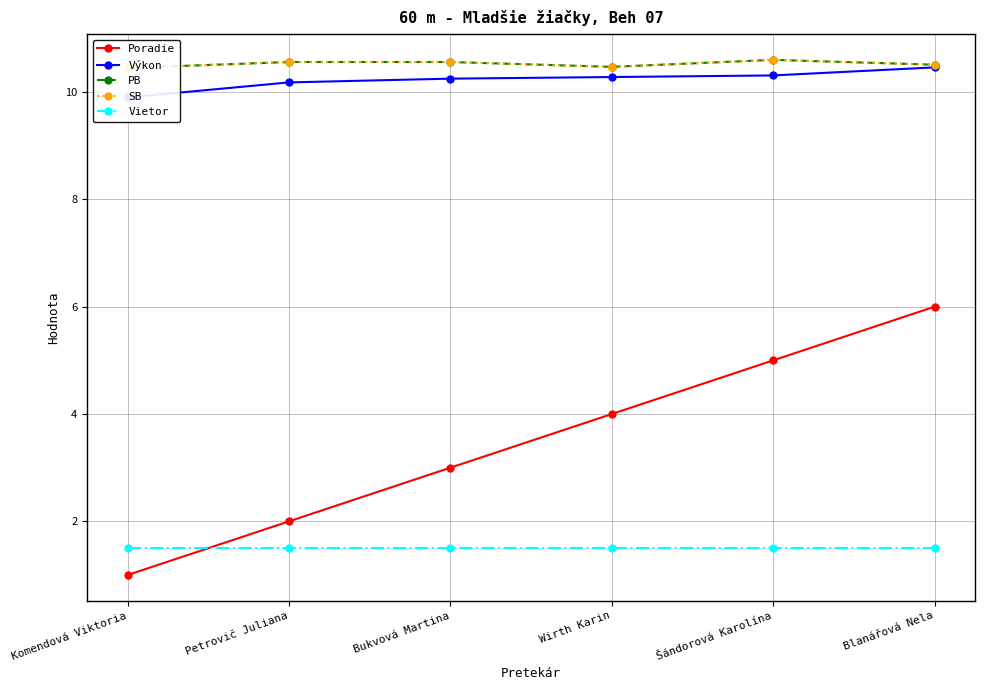

At which label does SB reach its peak?

Šándorová Karolína